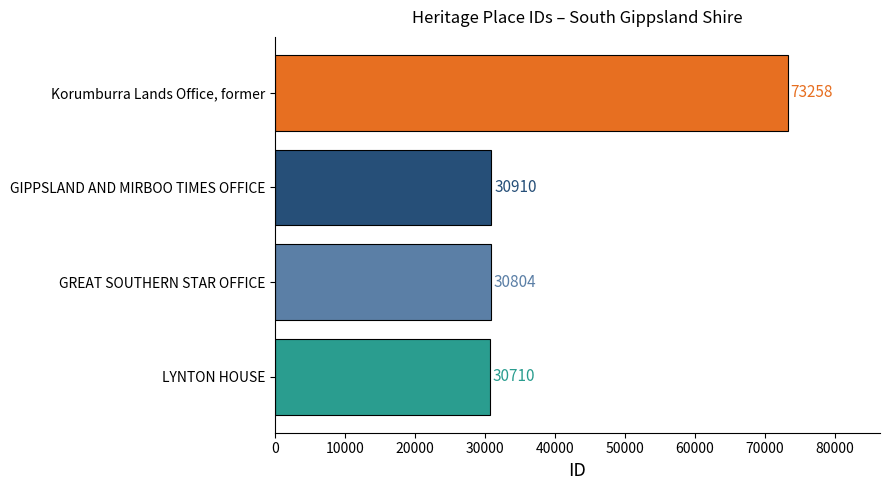

True or false: the data shows 30910 at GIPPSLAND AND MIRBOO TIMES OFFICE.

True